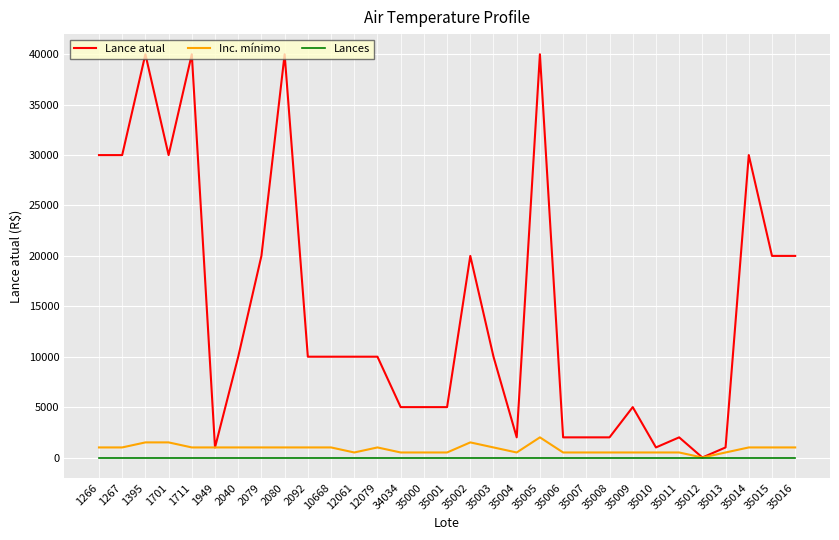

Is the value of Lances at 1267 greater than the value of Inc. mínimo at 1701?

No